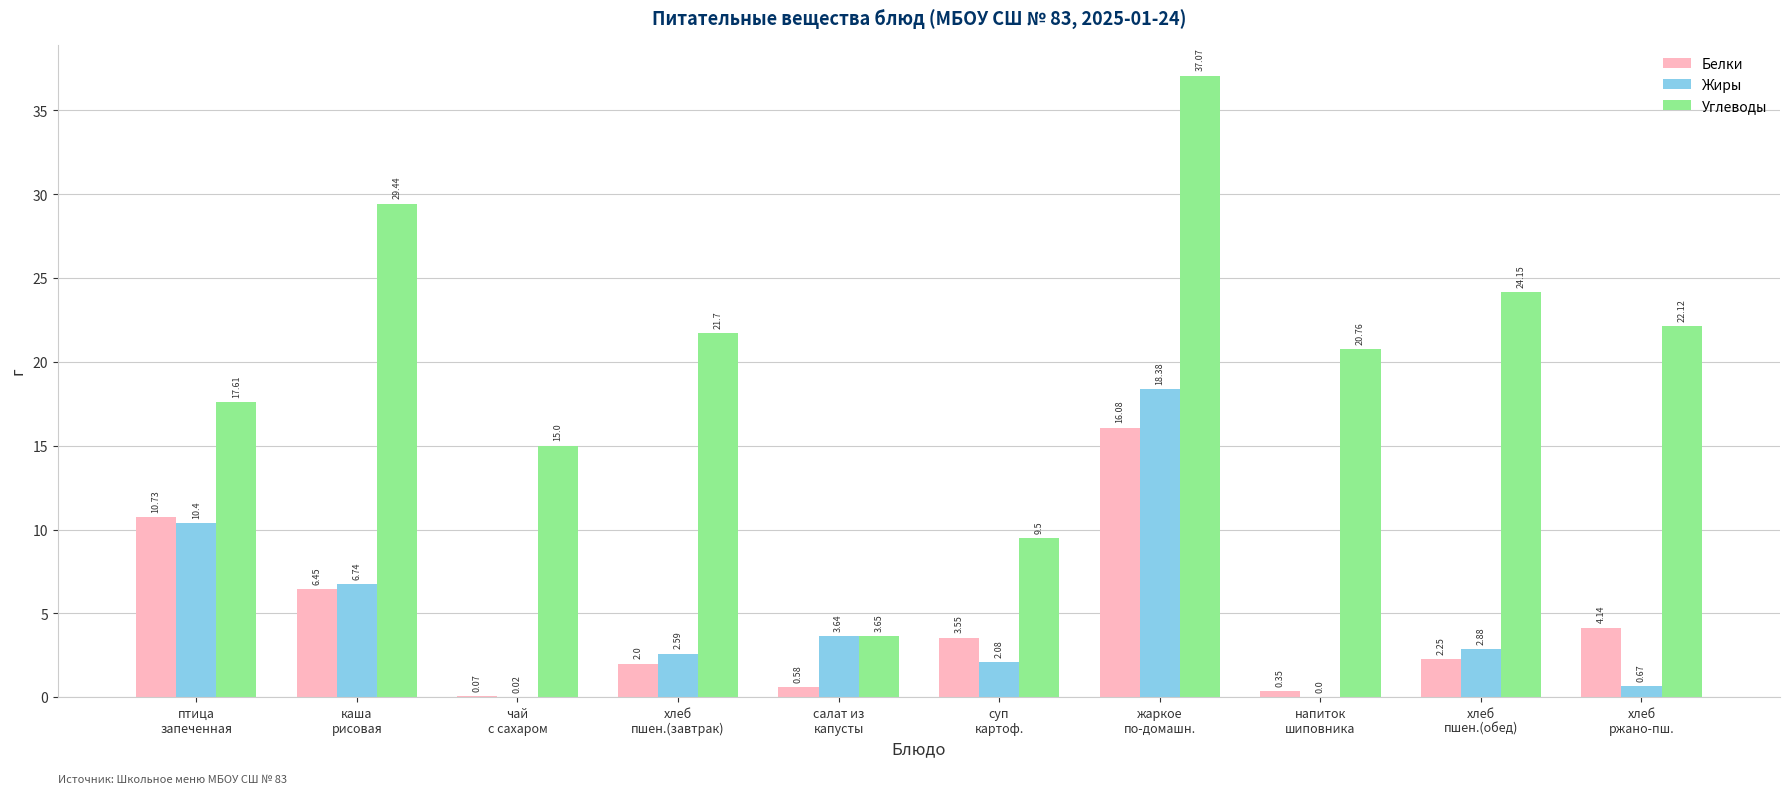

At which category is the sum across all series the highest?

жаркое
по-домашн.